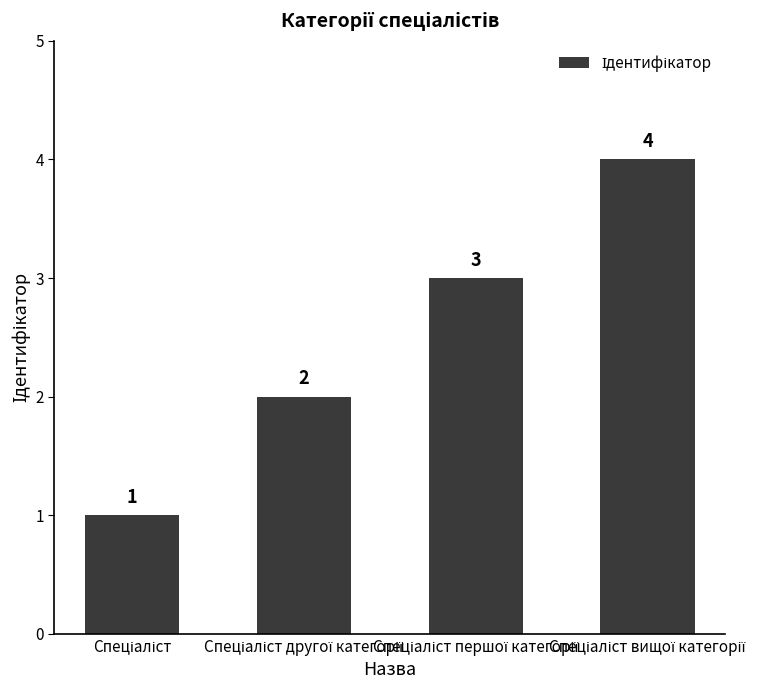

How many values are between 2 and 4?

3